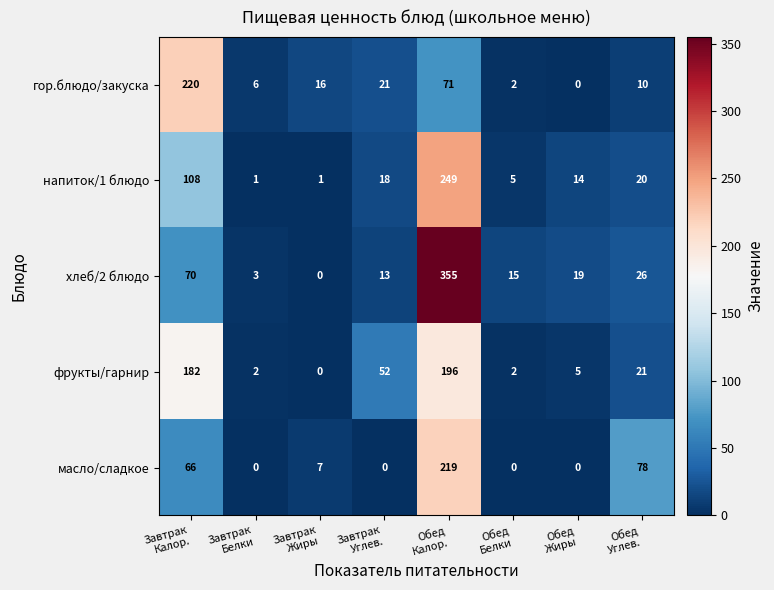

What is the average value of the хлеб/2 блюдо series?

63